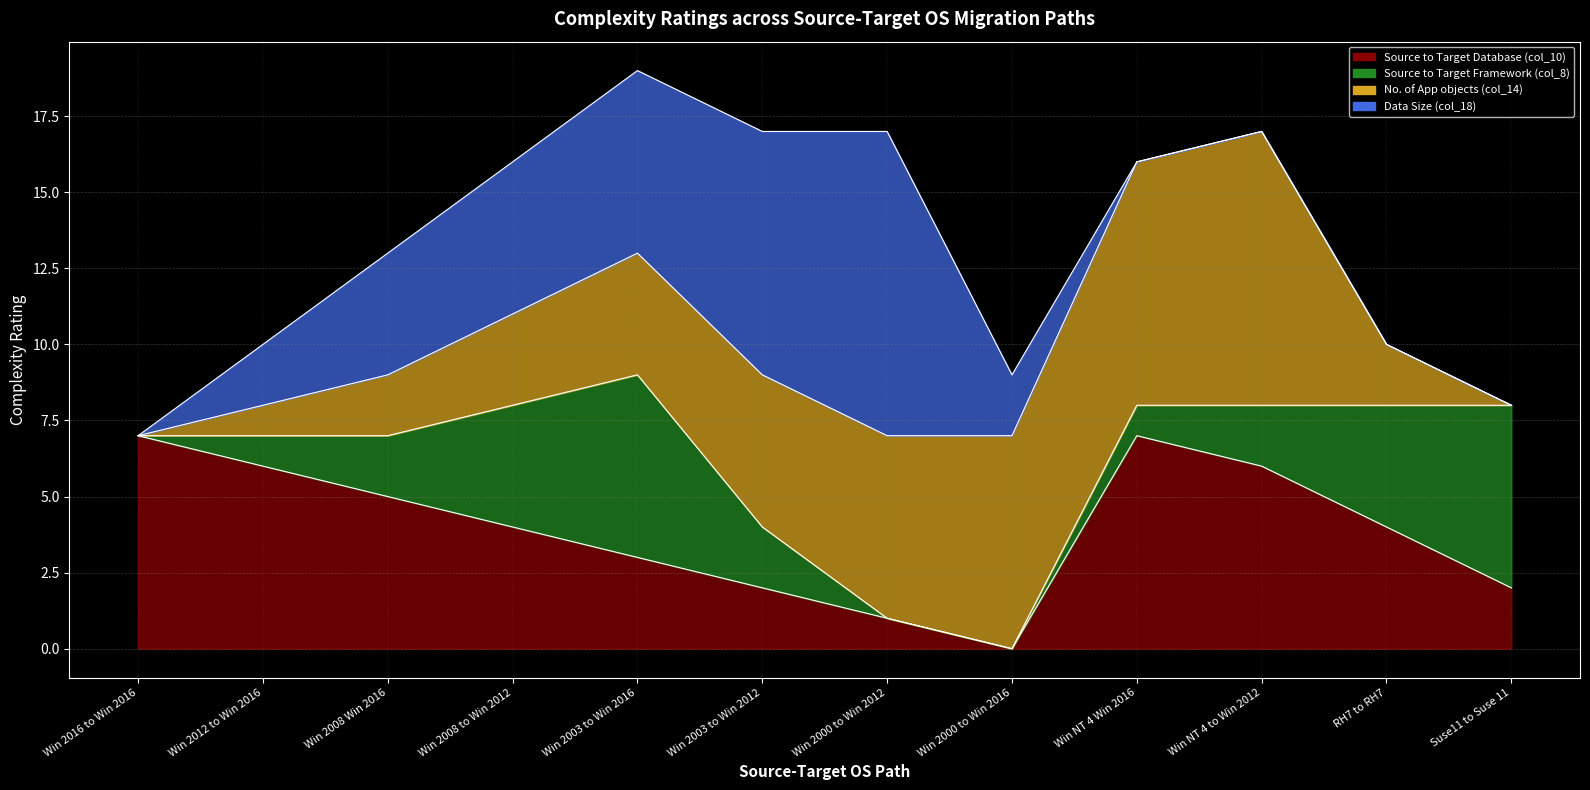

How many lines are shown in the chart?

4